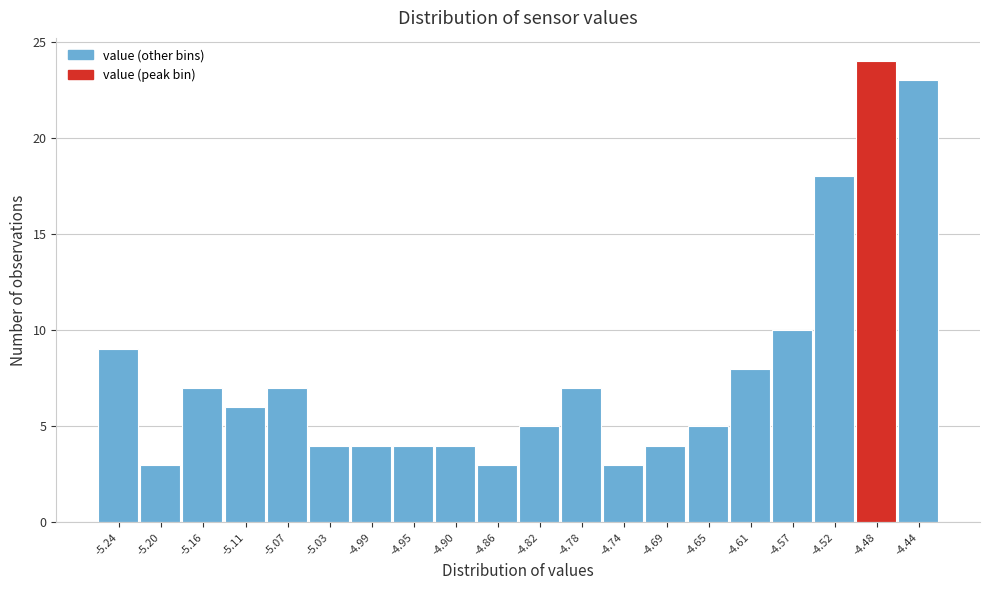

Reading left to right, list every bar in this chart as the range it spans on the x-axis followed by its height. Neither the bar edges nor the heights are printed on the chart, so give them approximately, as read against the axes.

-5.260 to -5.218: 9
-5.218 to -5.176: 3
-5.176 to -5.134: 7
-5.134 to -5.092: 6
-5.092 to -5.050: 7
-5.050 to -5.008: 4
-5.008 to -4.966: 4
-4.966 to -4.924: 4
-4.924 to -4.882: 4
-4.882 to -4.840: 3
-4.840 to -4.798: 5
-4.798 to -4.756: 7
-4.756 to -4.714: 3
-4.714 to -4.672: 4
-4.672 to -4.630: 5
-4.630 to -4.588: 8
-4.588 to -4.546: 10
-4.546 to -4.504: 18
-4.504 to -4.462: 24
-4.462 to -4.420: 23